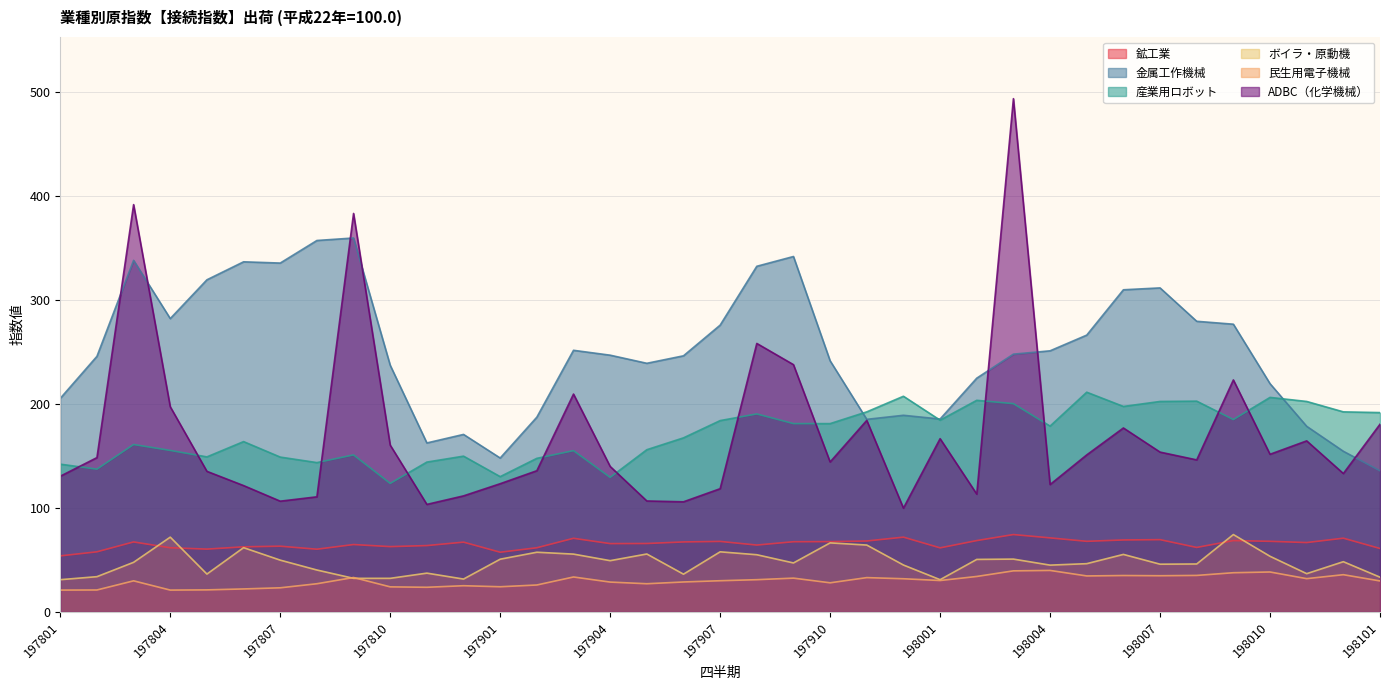

Is it true that ボイラ・原動機 equals 21.6 at 197802?

False